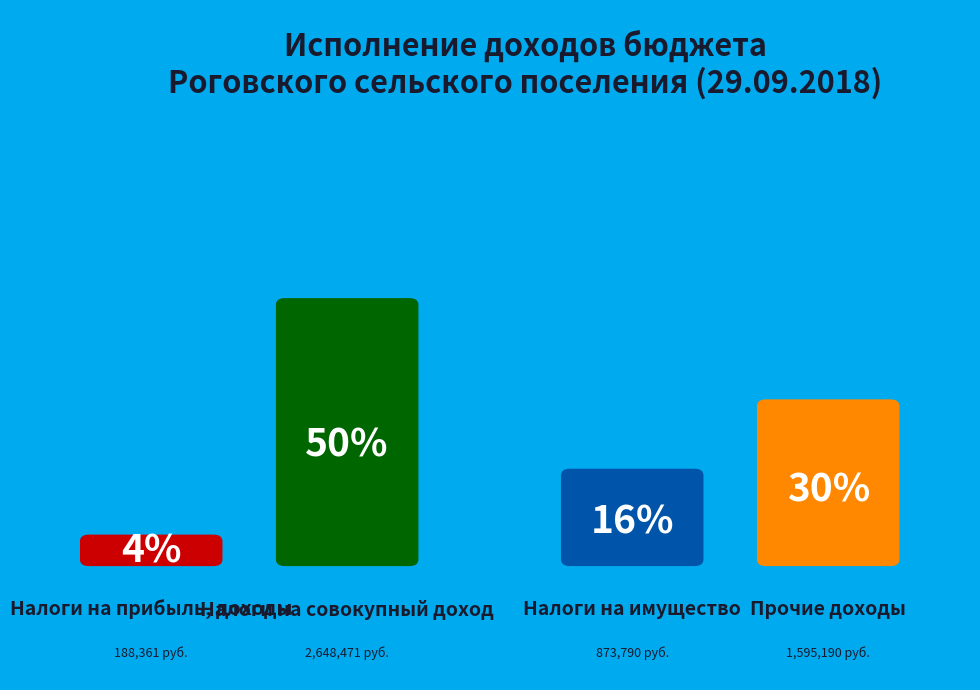

True or false: Налоги на имущество accounts for 22% of the total.

False